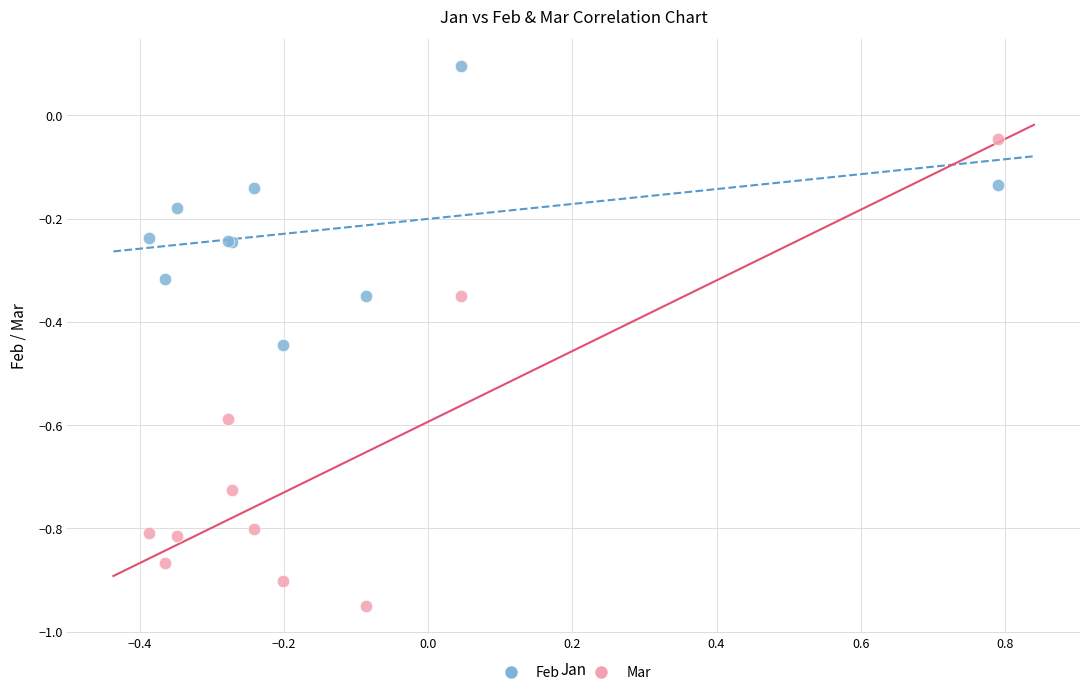

Which series has the largest Y range (max minus min)?

Mar